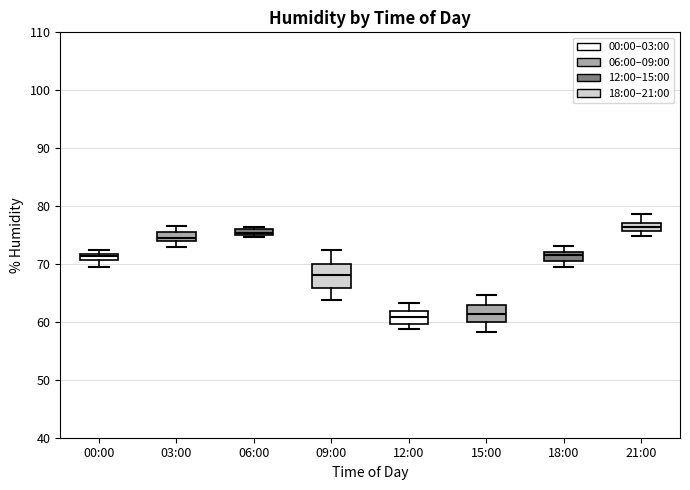

Which box's median line is the highest?

21:00